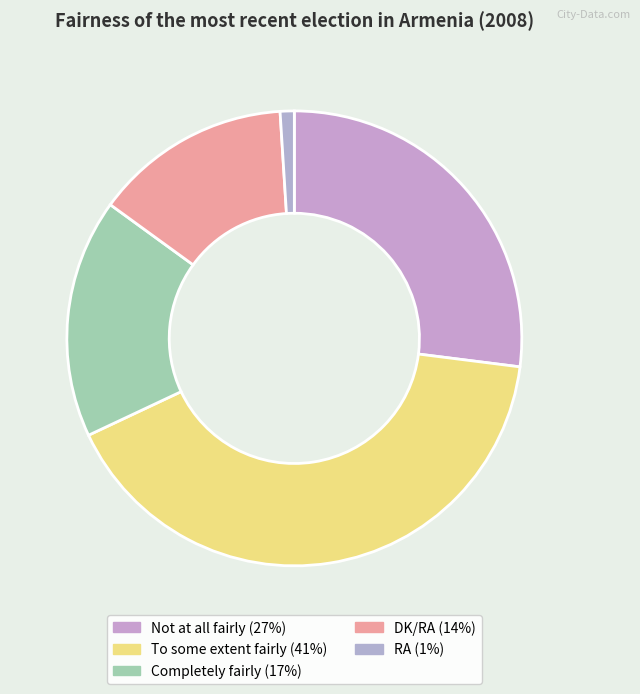

Is it true that To some extent fairly is 41% of the pie?

True